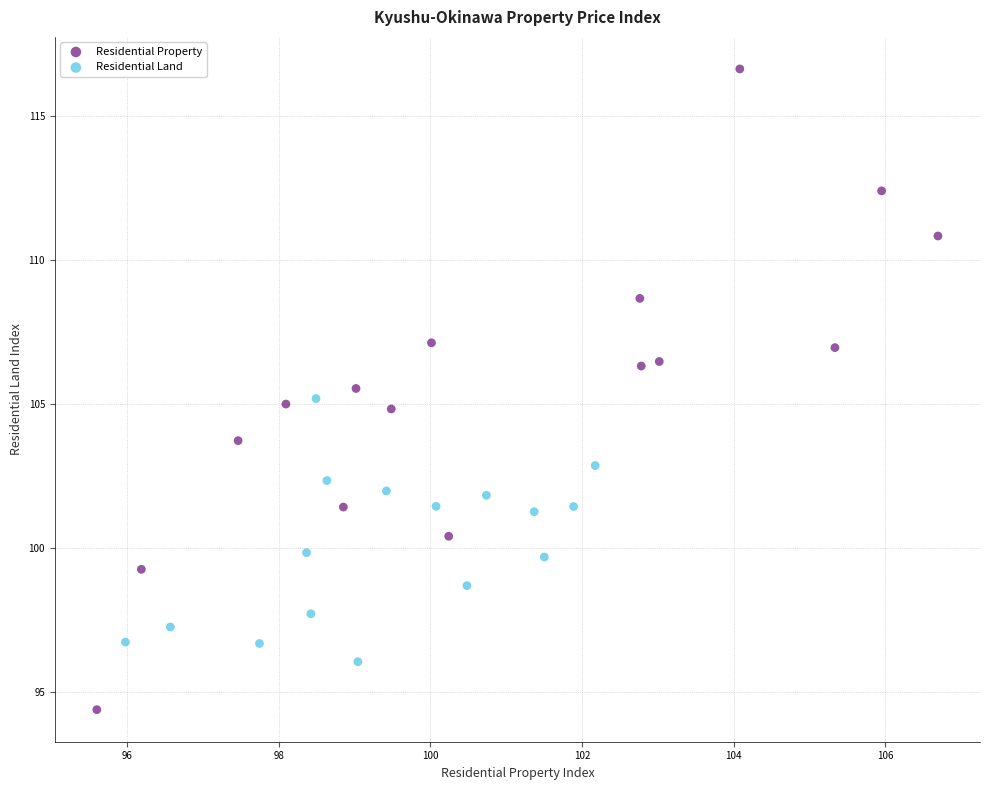

Which series contains the highest Y value?

Residential Property